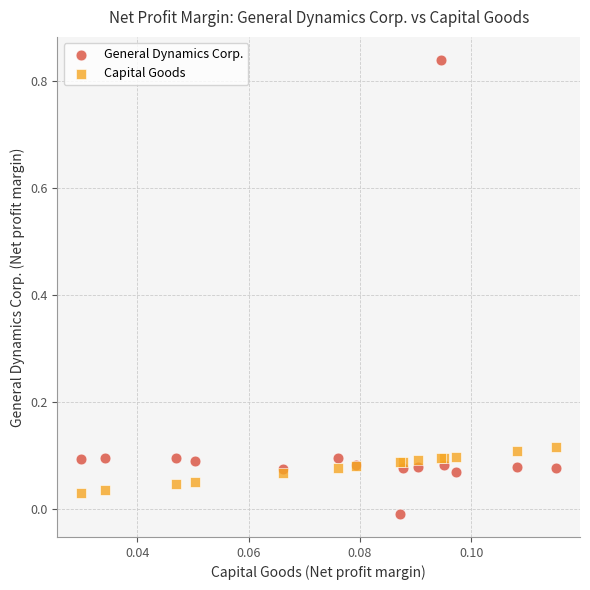

Which series contains the highest Y value?

General Dynamics Corp.